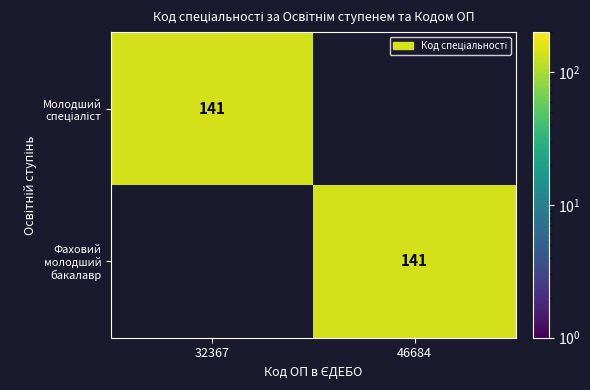

True or false: Фаховий молодший бакалавр has a value of 141 at 46684.

True